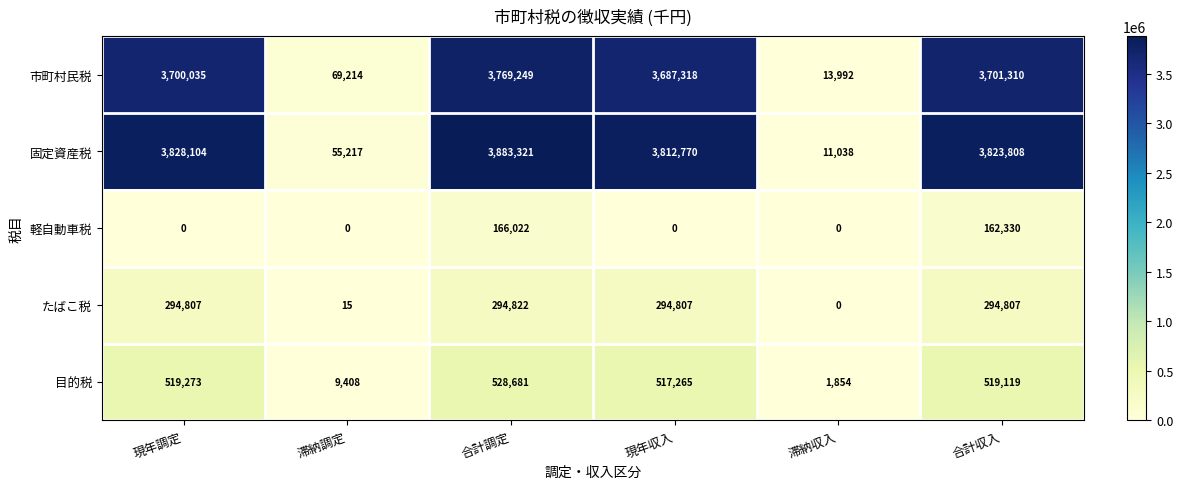

At how many categories does at least one series exceed 210046?

4